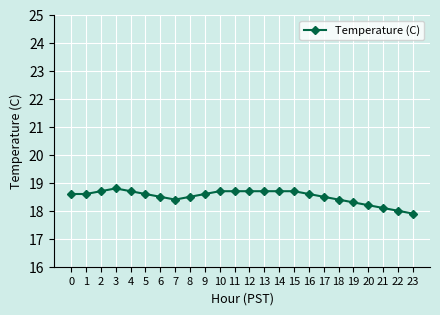

The value at 4 is 10.8. True or false?

False